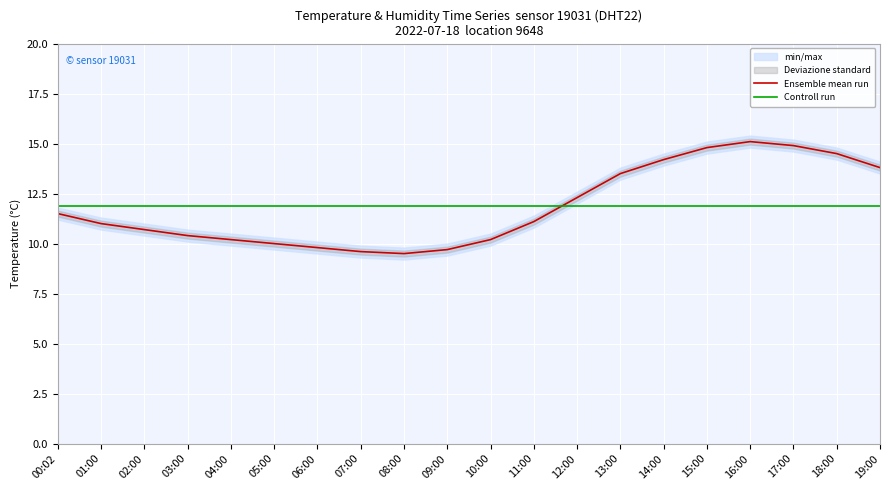

What is the average value of the Ensemble mean run series?

11.8